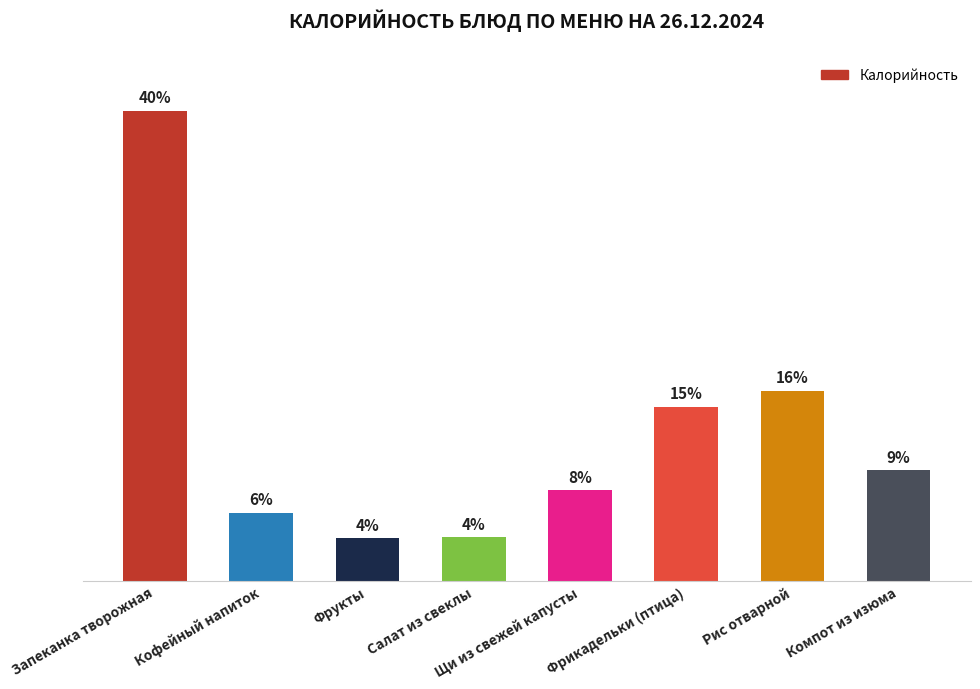

List the labels in order of value, largest first.

Запеканка творожная, Рис отварной, Фрикадельки (птица), Компот из изюма, Щи из свежей капусты, Кофейный напиток, Салат из свеклы, Фрукты